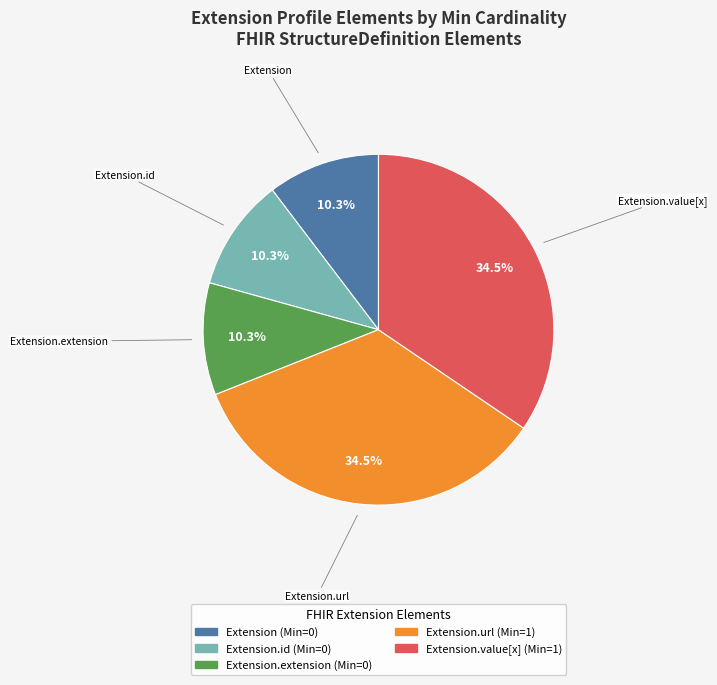

Does any single category account for the majority?

No